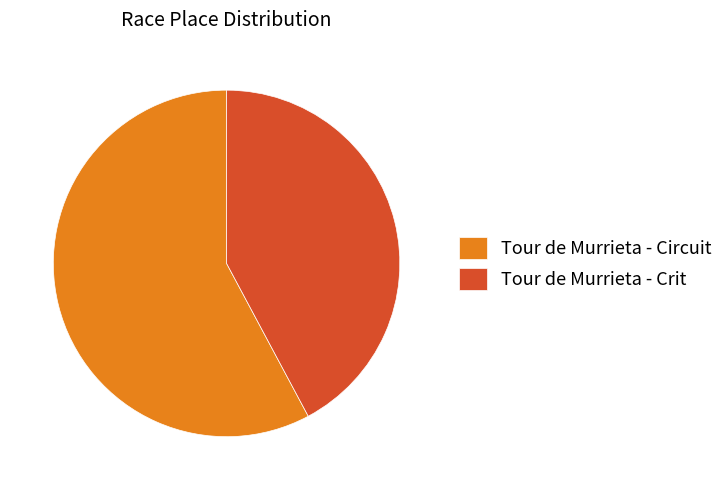

Which slice represents more than half of the pie?

Tour de Murrieta - Circuit